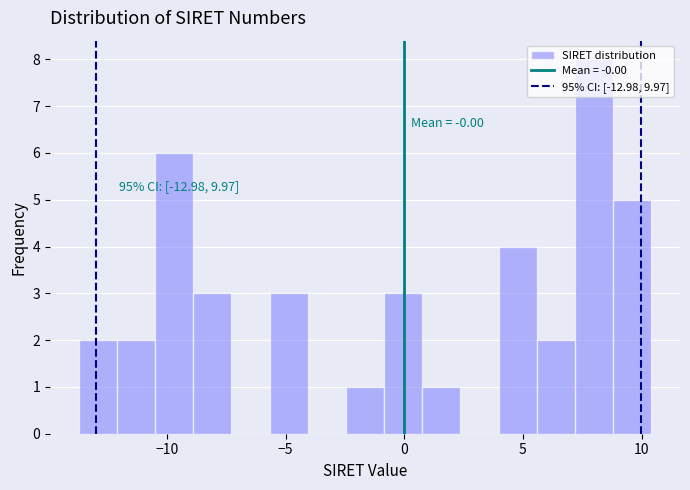

Read against the x-axis, roughly where is the centre of the tallest bar?

8.0